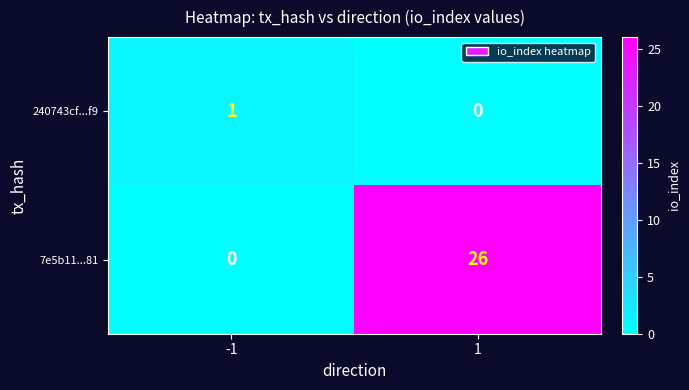

How many distinct data groups are displayed?

2